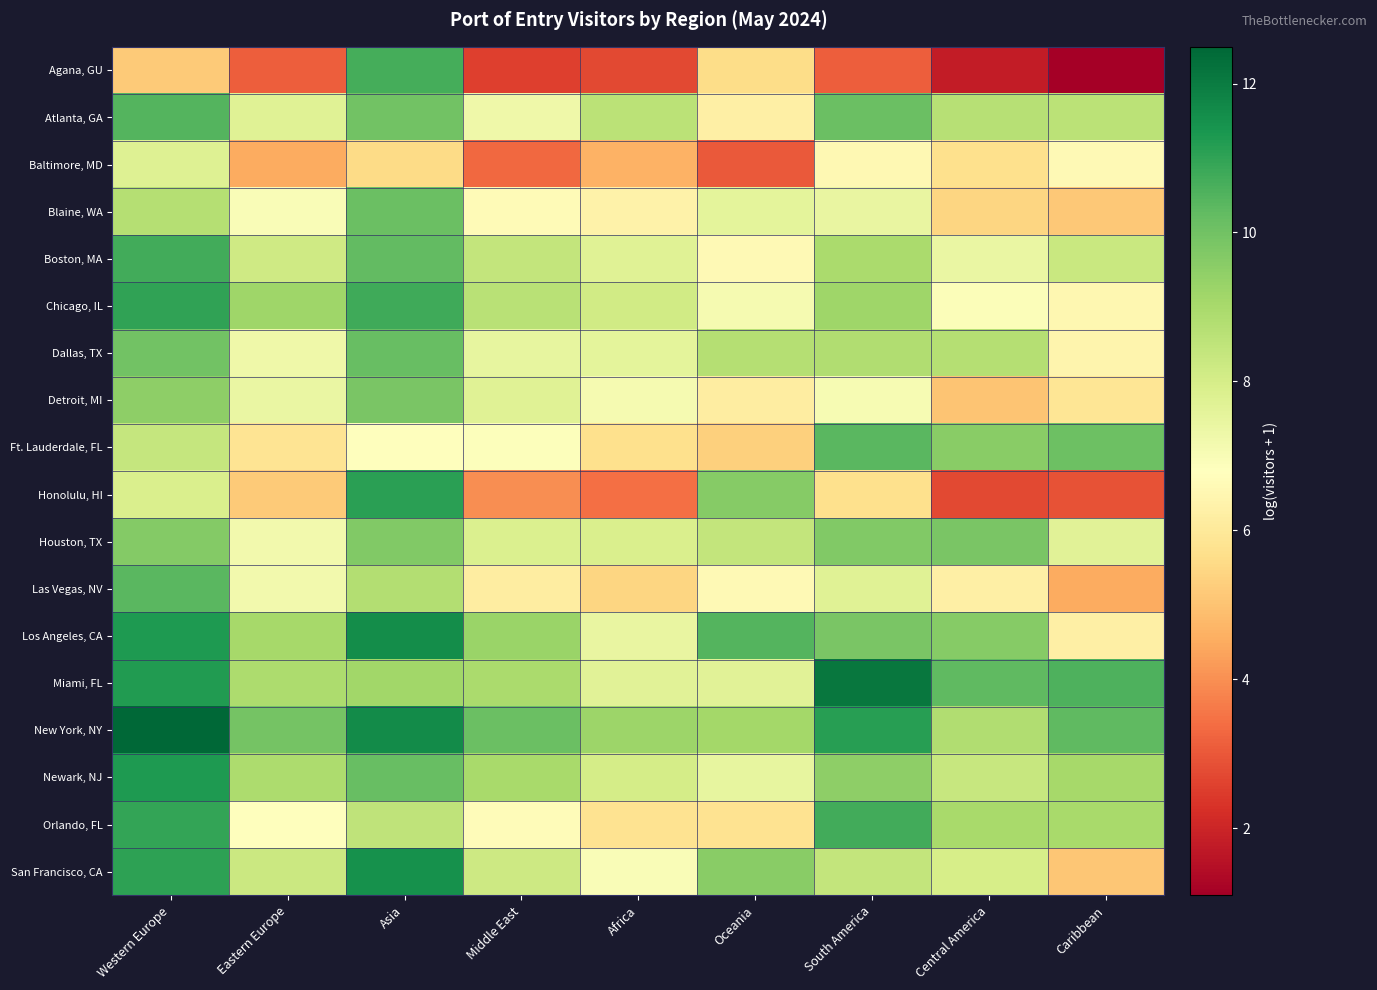

Which series has the largest range (max minus min)?

Agana, GU